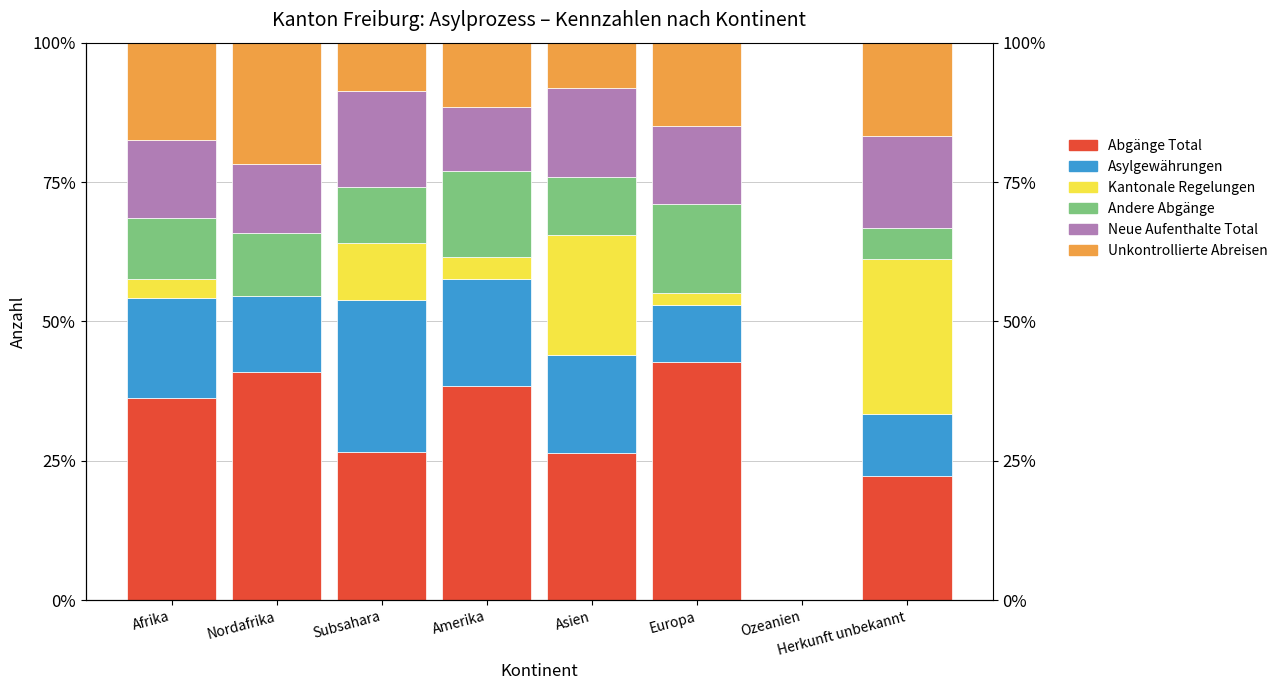

Are the bars horizontal?

No